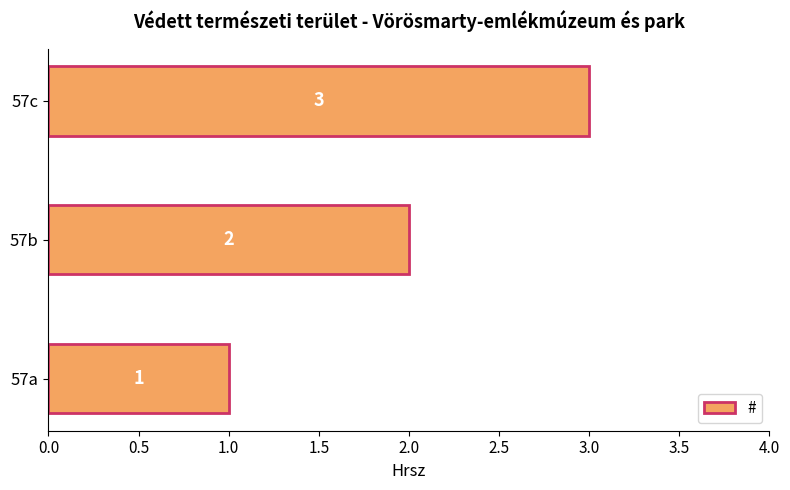

What is the minimum value shown in the chart?

1